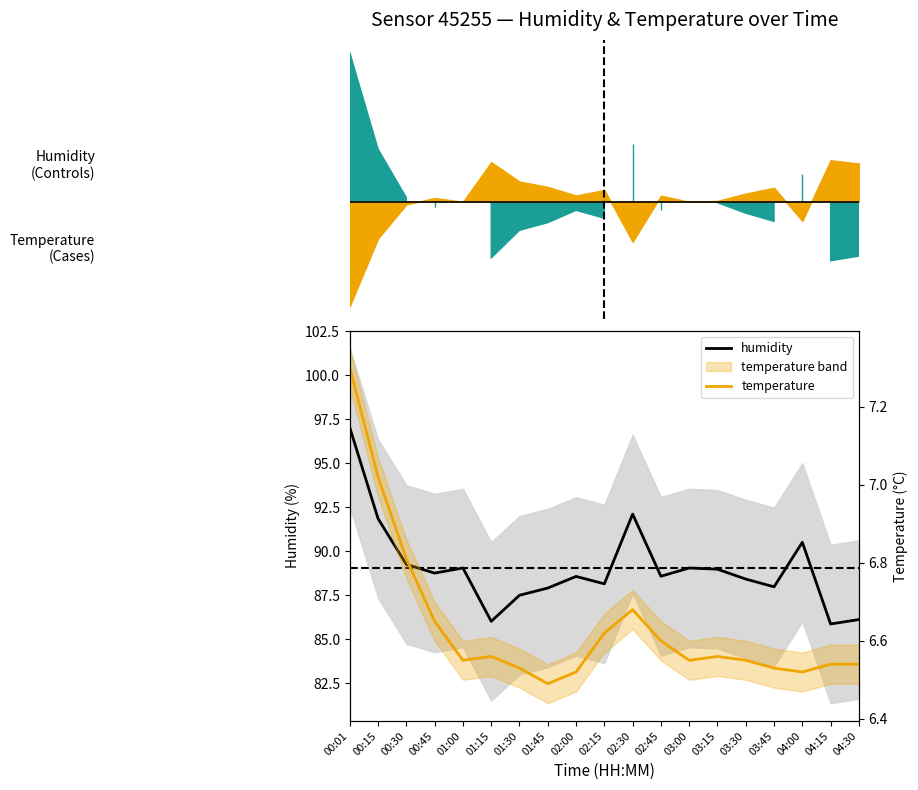

Is this an area chart (filled region under the line)?

No